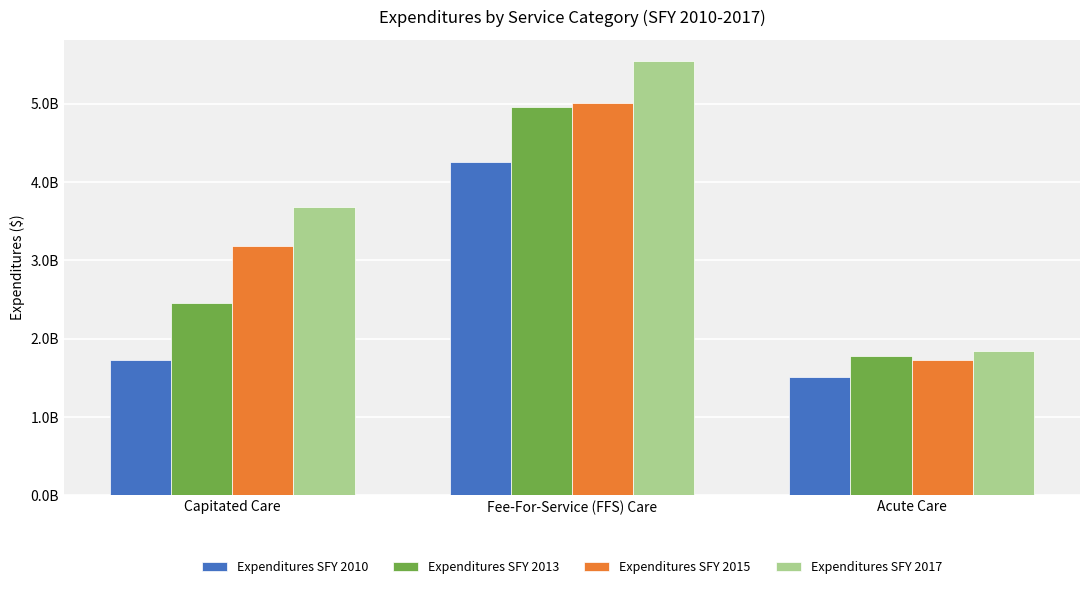

What is the average value of the Expenditures SFY 2013 series?

3066099356.9